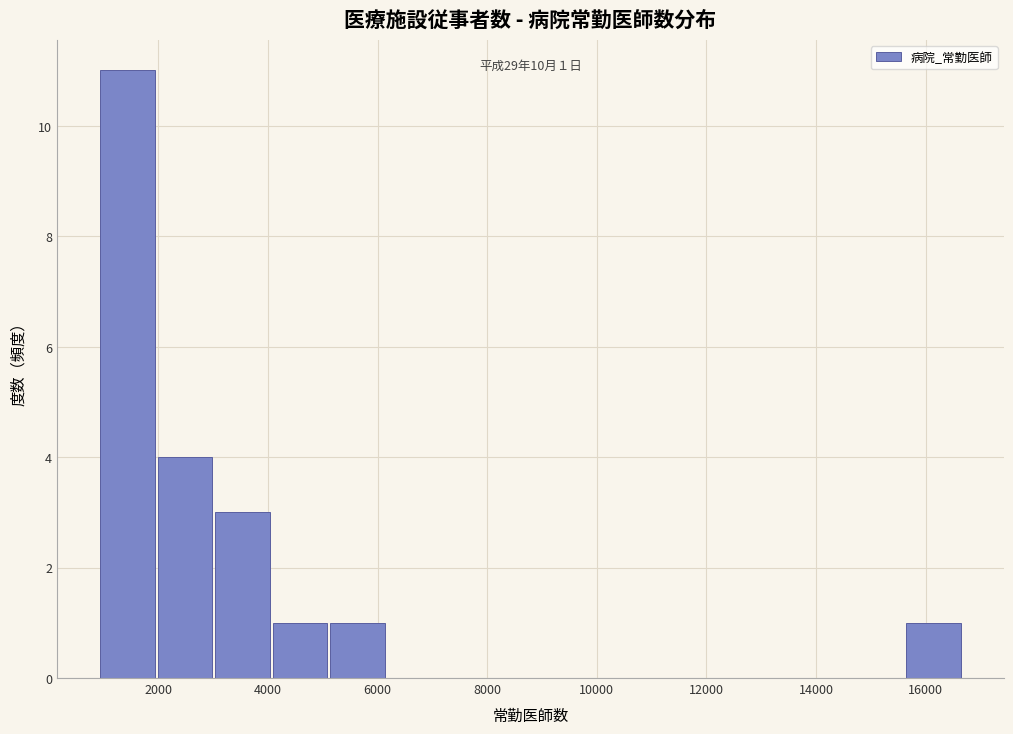

Which range on the x-axis has the tallest bar?

1000 to 2000